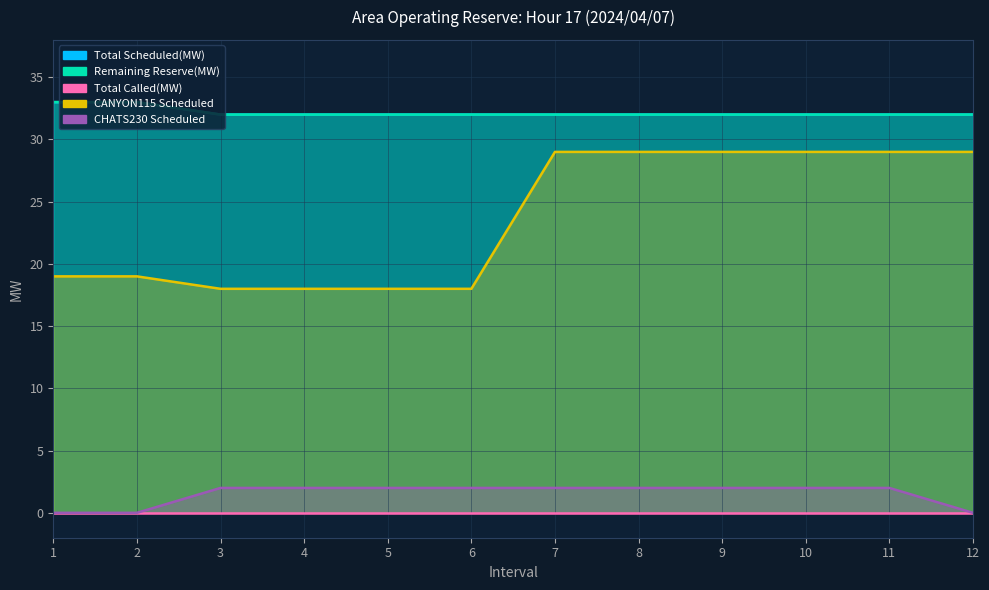

True or false: CANYON115 Scheduled and Remaining Reserve(MW) cross at least once.

False